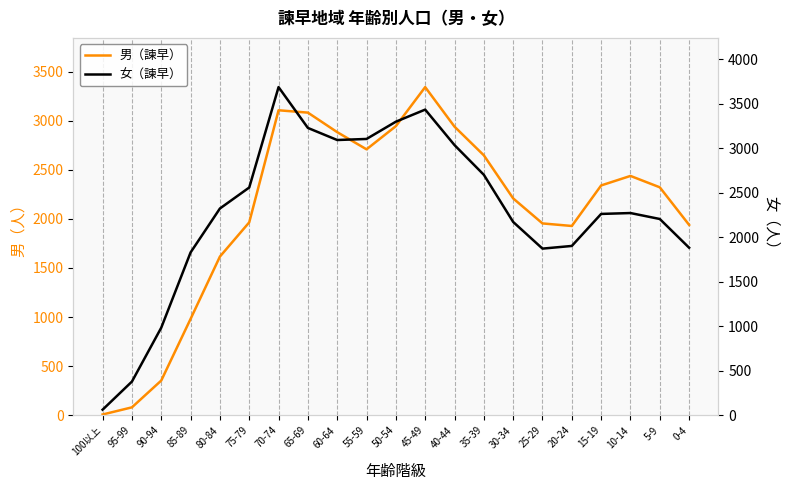

Reading right to left, what are all the values shown in this chart?

男（諫早）: 0-4=1939	5-9=2322	10-14=2438	15-19=2341	20-24=1928	25-29=1954	30-34=2209	35-39=2648	40-44=2940	45-49=3343	50-54=2945	55-59=2709	60-64=2884	65-69=3083	70-74=3107	75-79=1965	80-84=1616	85-89=981	90-94=353	95-99=80	100以上=7
女（諫早）: 0-4=1883	5-9=2206	10-14=2273	15-19=2263	20-24=1903	25-29=1873	30-34=2173	35-39=2703	40-44=3037	45-49=3436	50-54=3300	55-59=3106	60-64=3094	65-69=3230	70-74=3689	75-79=2560	80-84=2324	85-89=1830	90-94=984	95-99=378	100以上=62